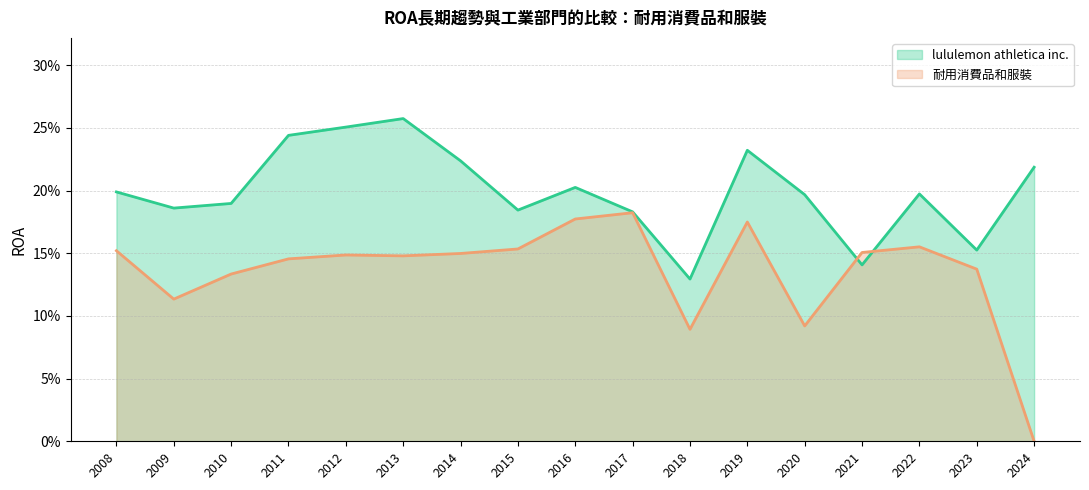

What is the sum of the lululemon athletica inc. values at 2022 and 2016?

0.4